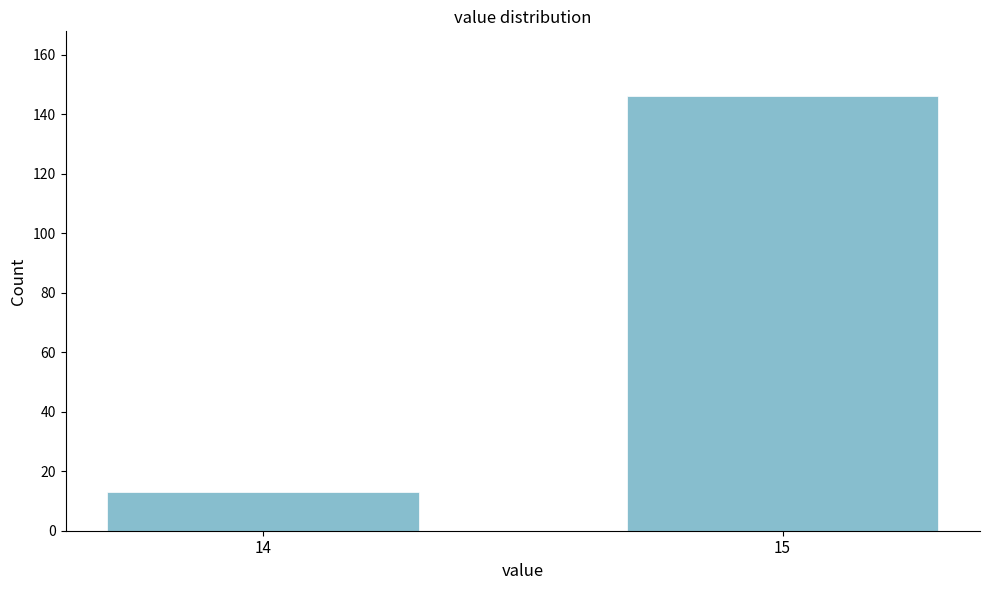

Reading left to right, transcribe all the data shown in this chart.

13	146